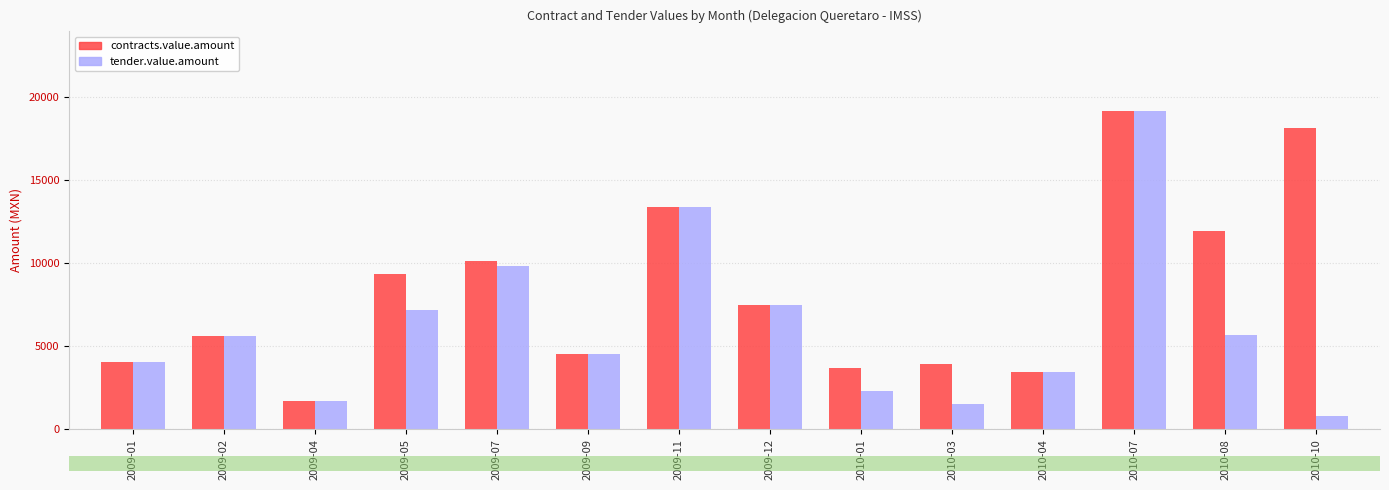

What is the average value of the contracts.value.amount series?

8319.5